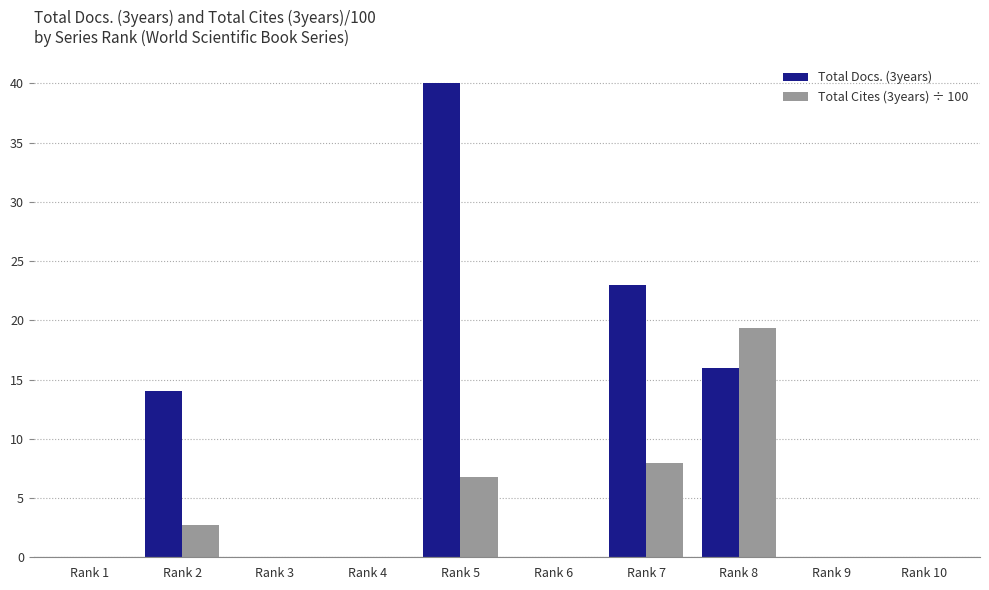

What is the sum of the Total Docs. (3years) values at Rank 2 and Rank 3?

14.0